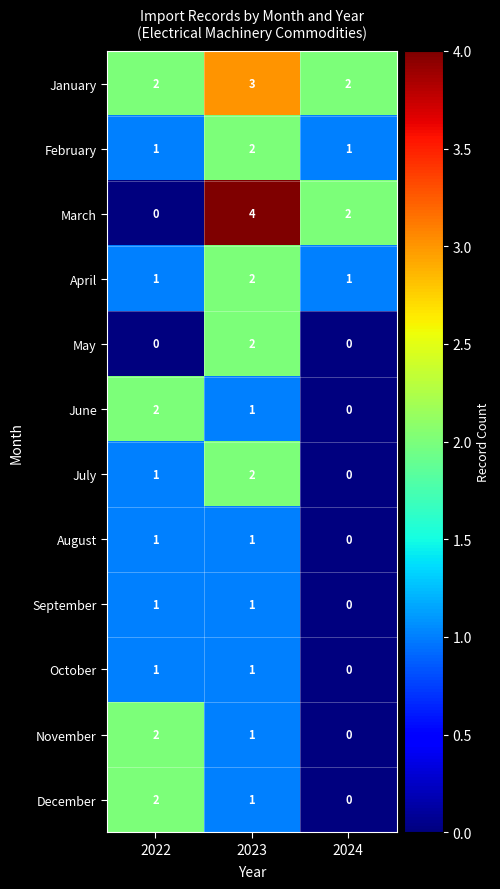

Which series has the widest spread of values?

March